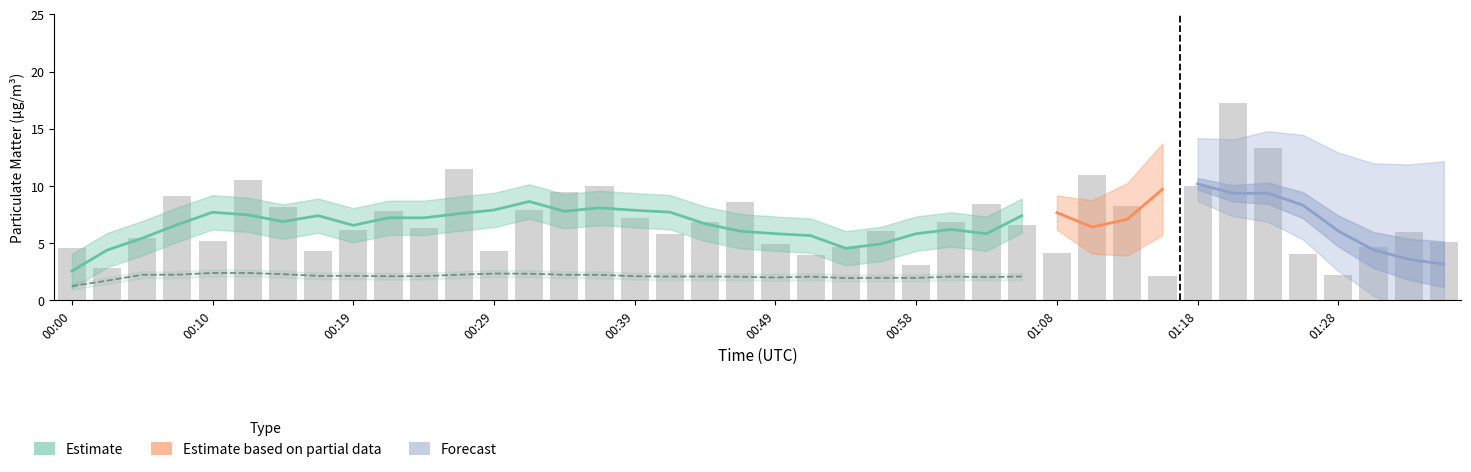

What is the difference between the values at 00:54 and 00:44?

2.2